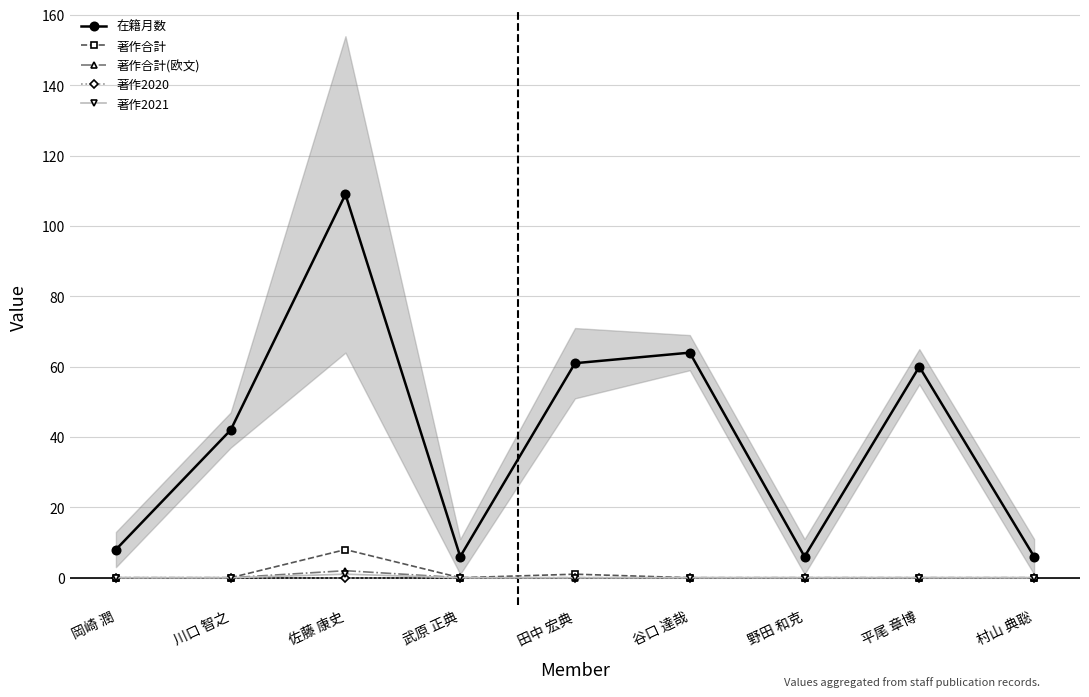

At which label does 在籍月数 first exceed 42?

佐藤 康史